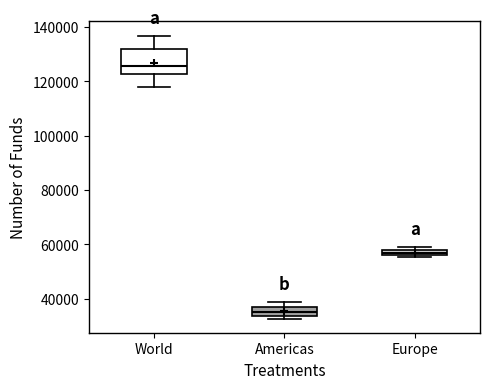

Which box is the tallest, from its lower edge to its upper edge?

World